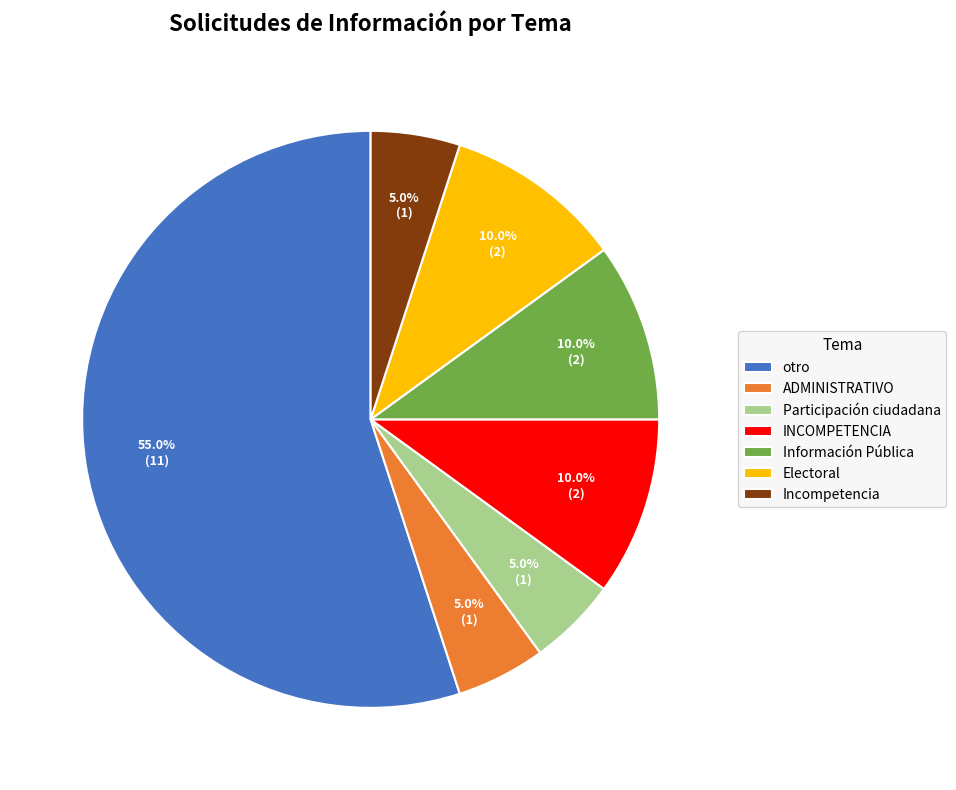

Does otro account for over 50% of the chart?

Yes